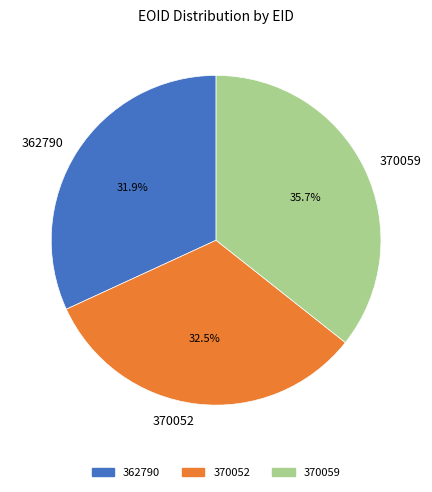

What percentage is NOT represented by 370052?

67.5%